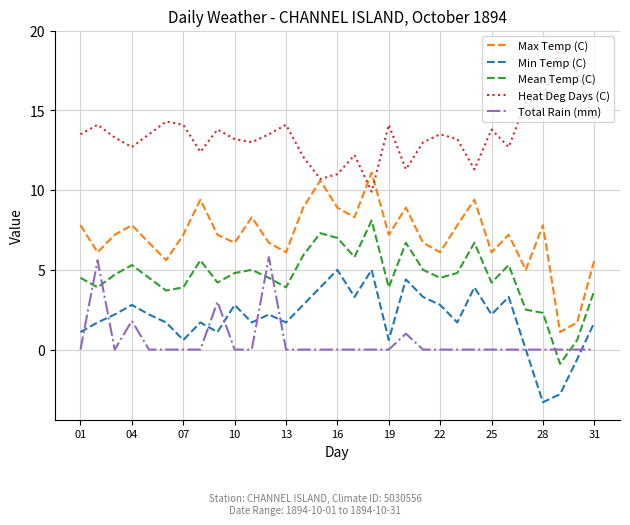

Which series has the largest total across all categories?

Heat Deg Days (C)